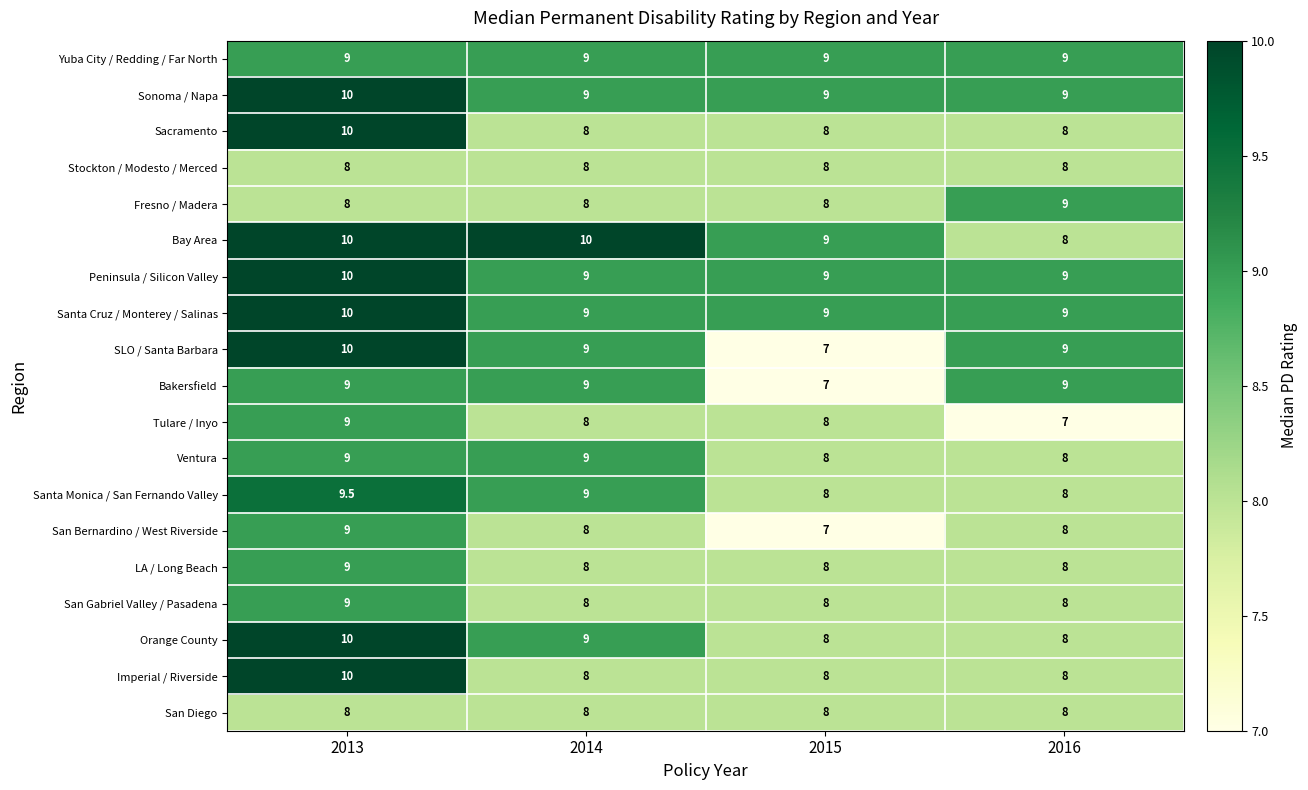

Is the value of Fresno / Madera at 2016 greater than the value of Stockton / Modesto / Merced at 2014?

Yes